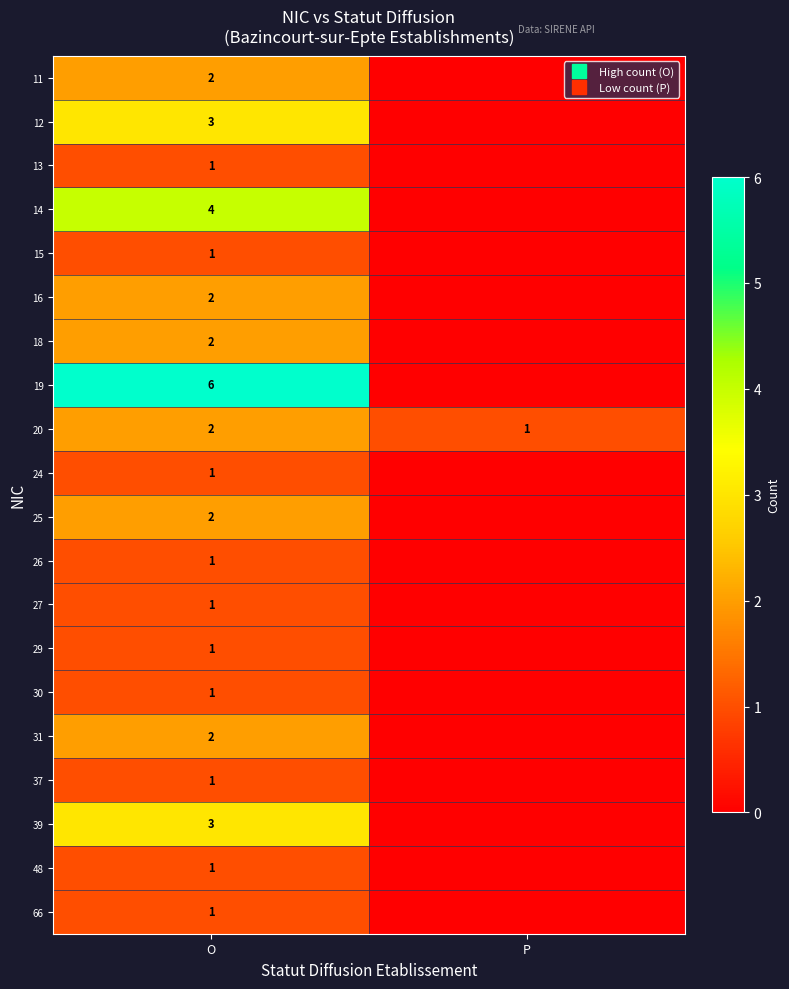

What is the average value of the 31 series?

1